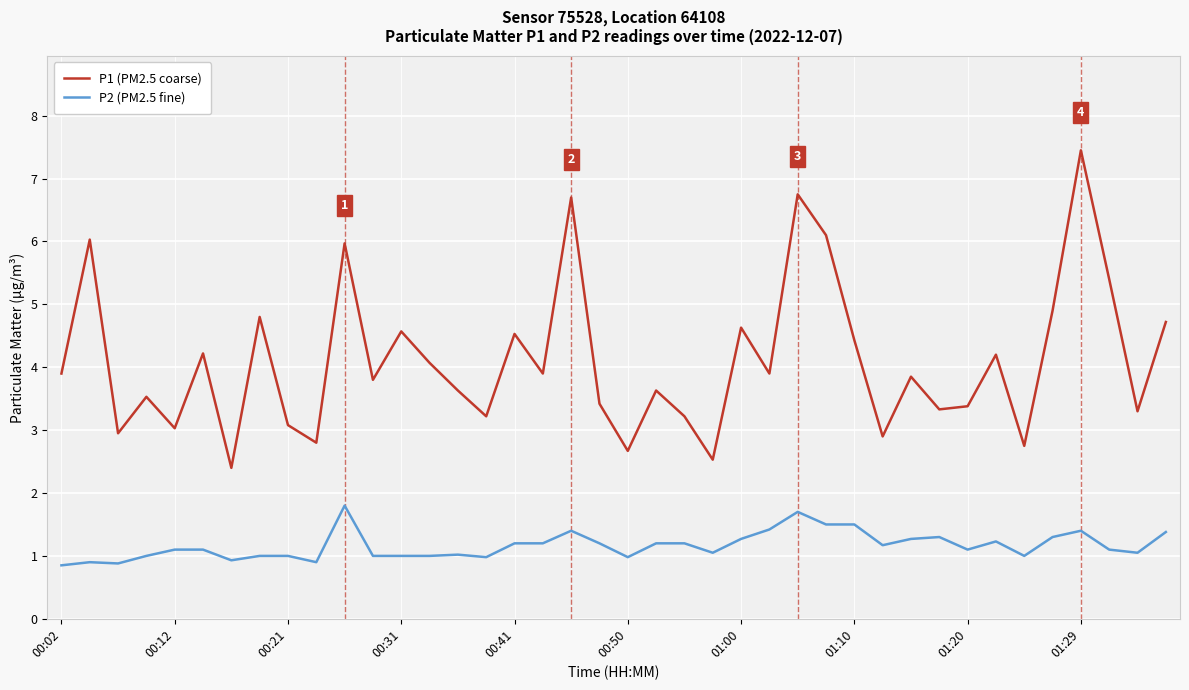

What is the minimum value for P1 (PM2.5 coarse)?

2.4